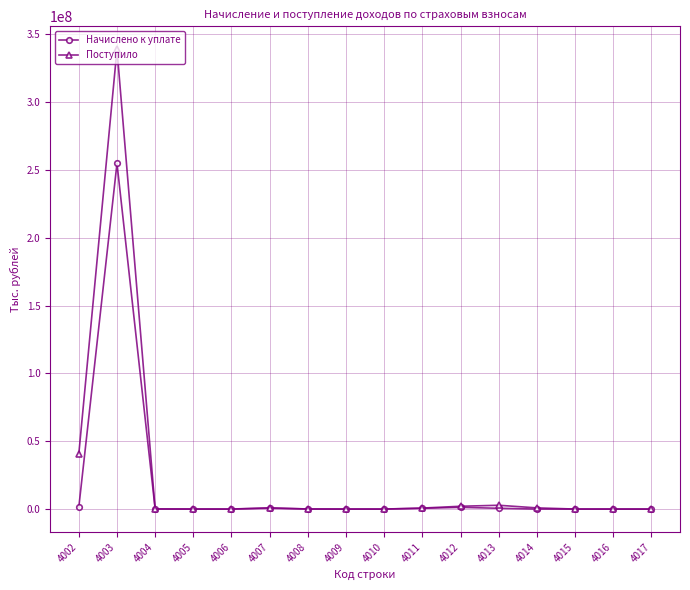

What is the smallest value displayed?

26